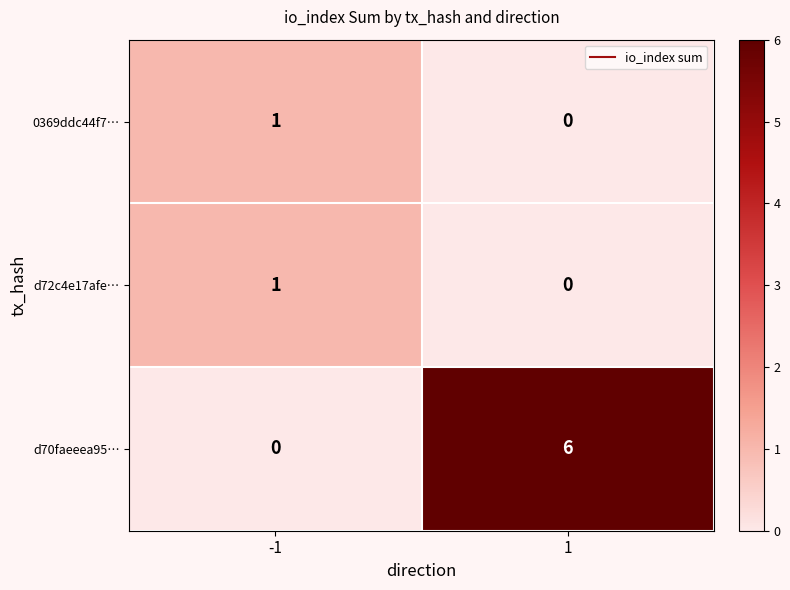

Reading left to right, extract all data points from this chart.

0369ddc44f7…: 1	0
d72c4e17afe…: 1	0
d70faeeea95…: 0	6